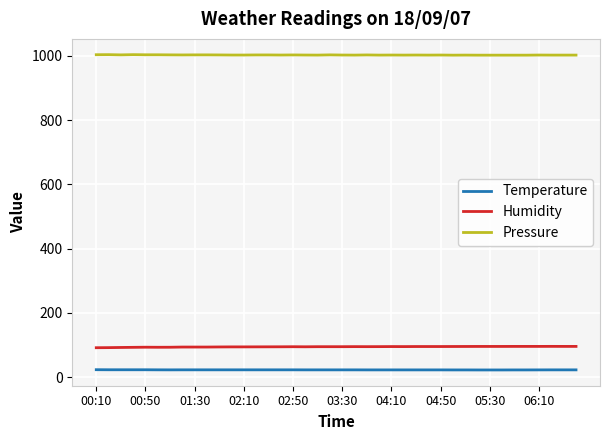

Which series has the largest total across all categories?

Pressure